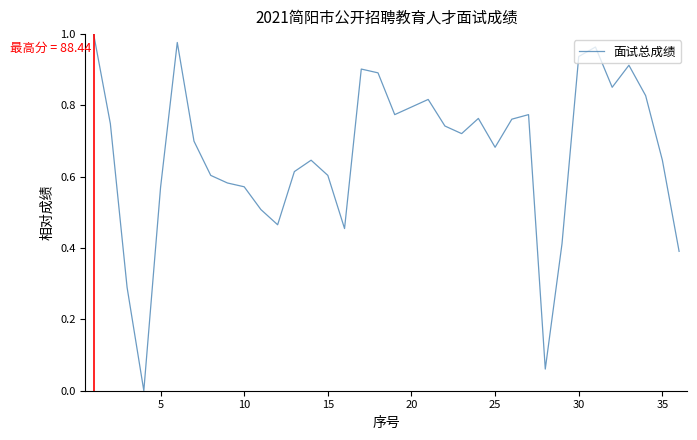

The chart shows a value of 1.6 at 30. True or false?

False